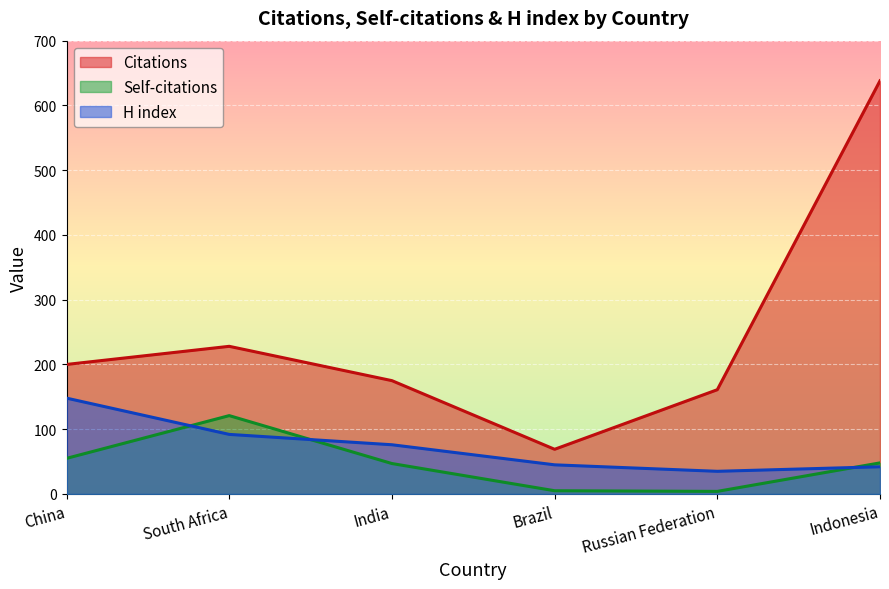

What are all the series names shown in the legend?

Citations, Self-citations, H index